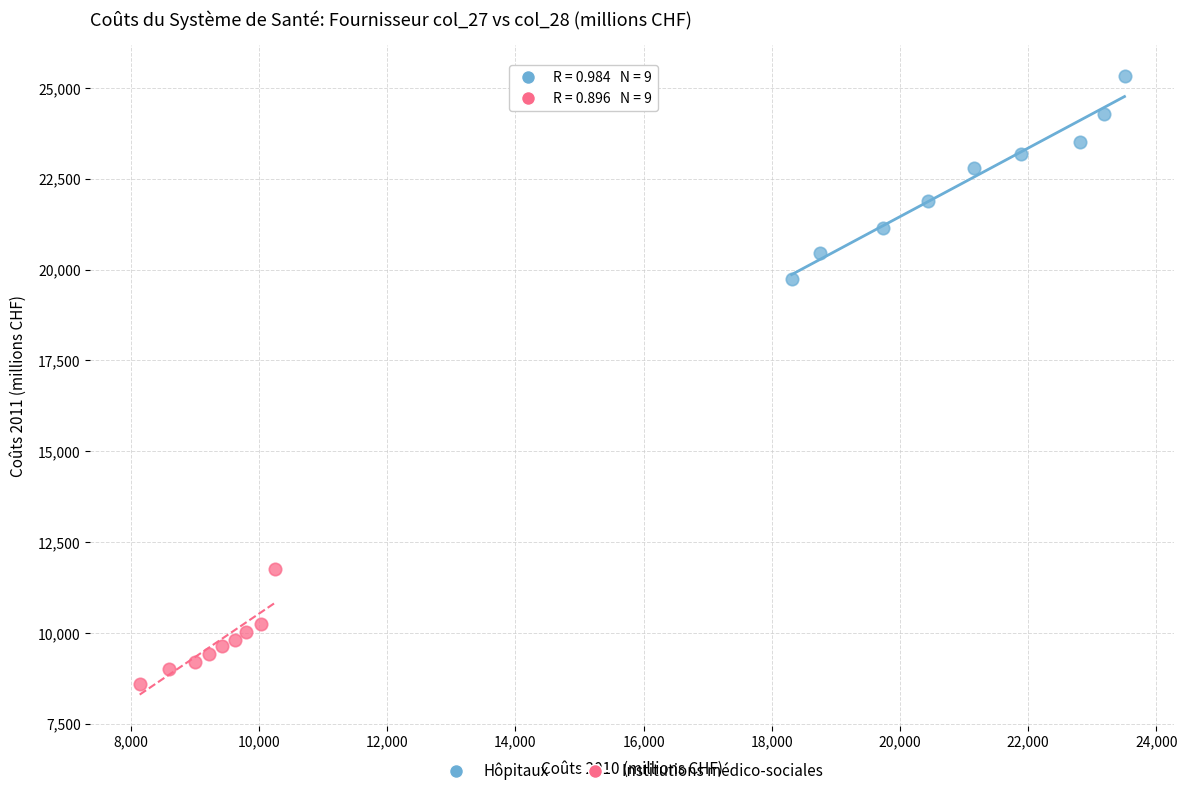

What are all the series names shown in the legend?

Hôpitaux, Institutions médico-sociales